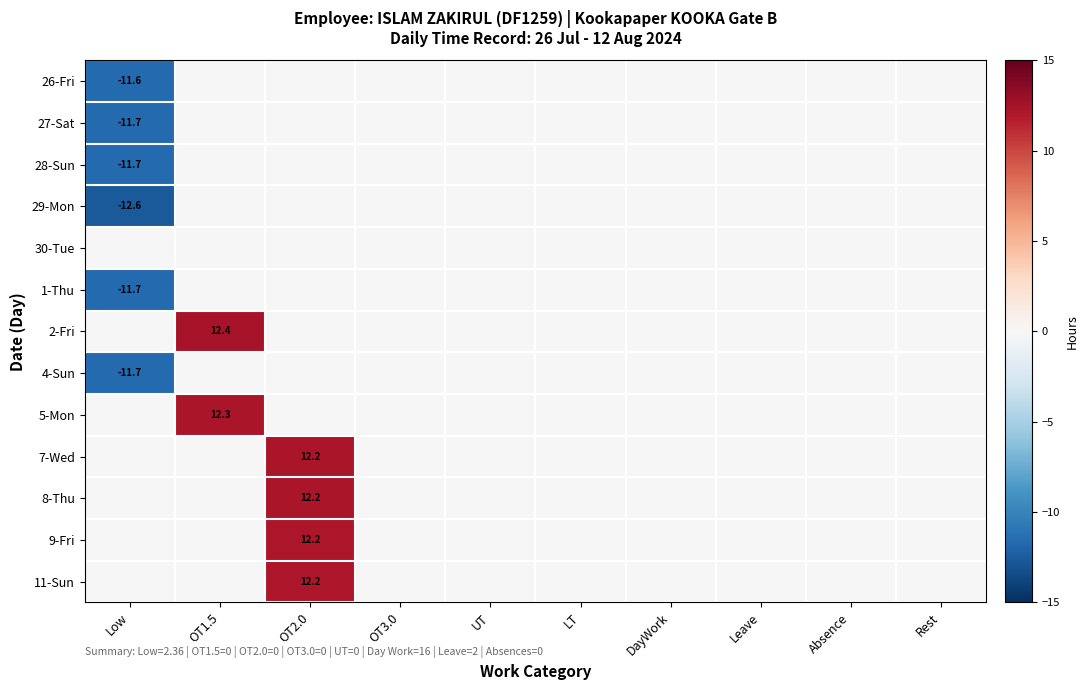

Is it true that 5-Mon equals 12.3 at OT1.5?

True